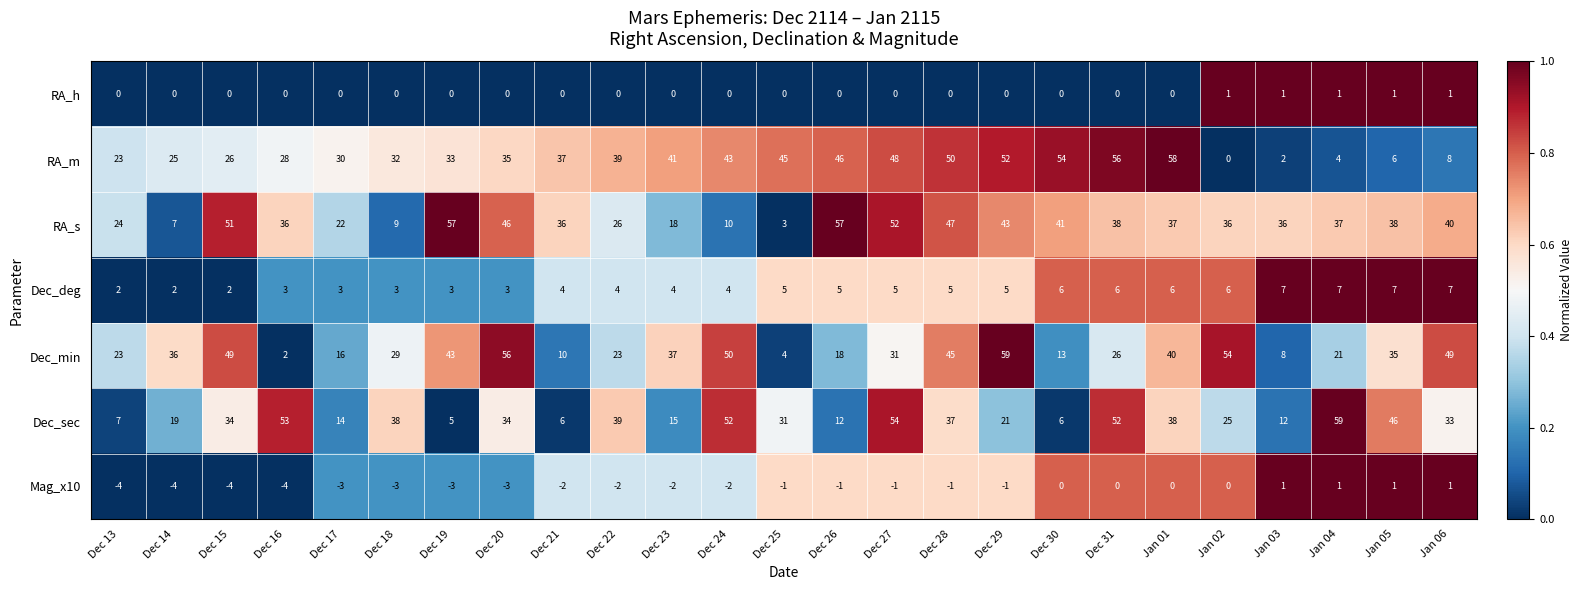

Which series has the largest range (max minus min)?

RA_m